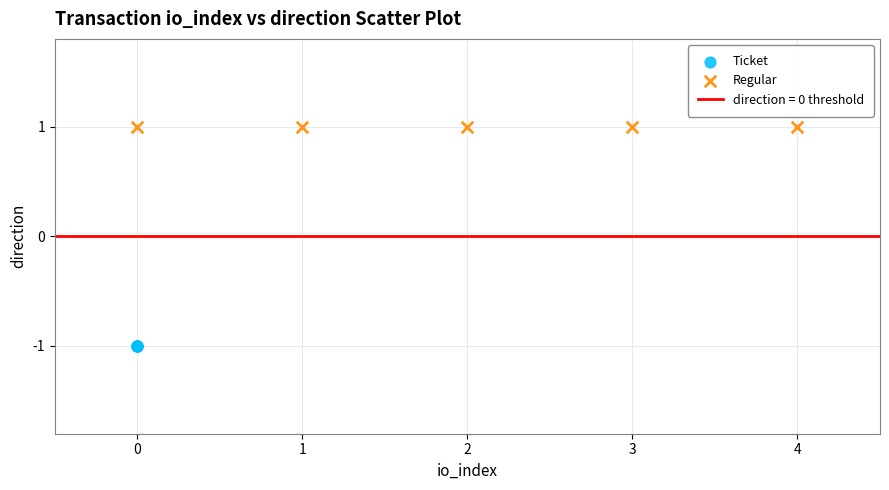

Which series contains the highest Y value?

Regular